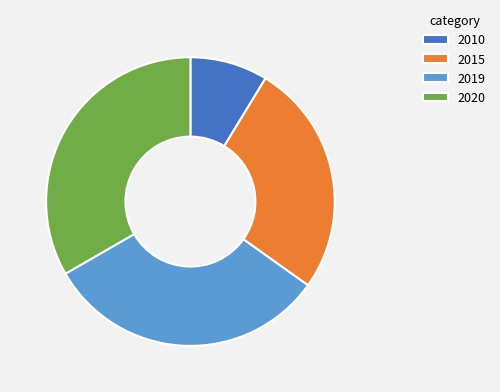

Between 2010 and 2015, which is larger?

2015